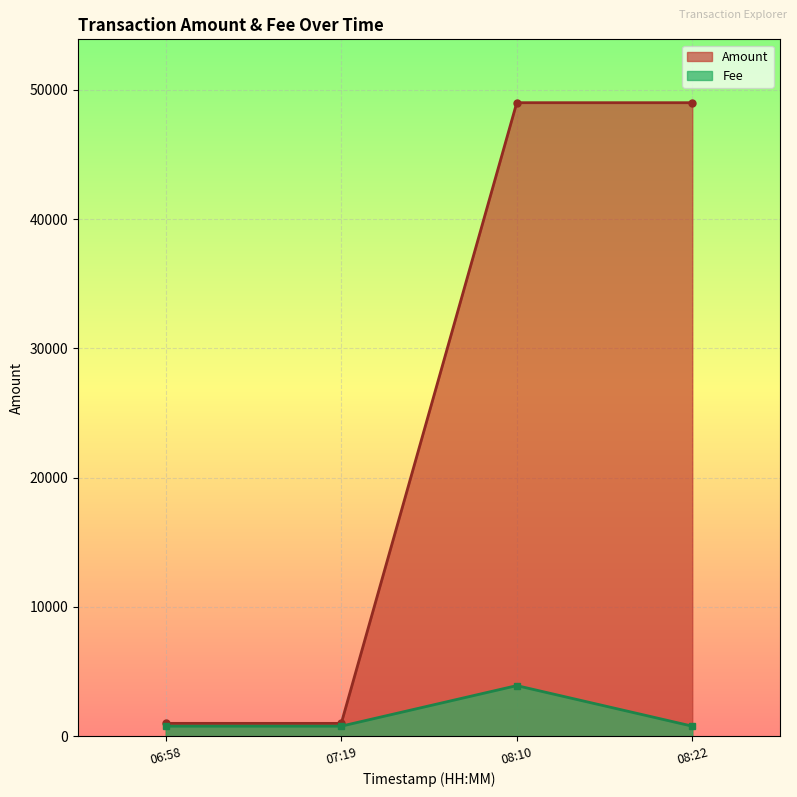

Rank the series at 08:22 from highest to lowest value.

Amount, Fee